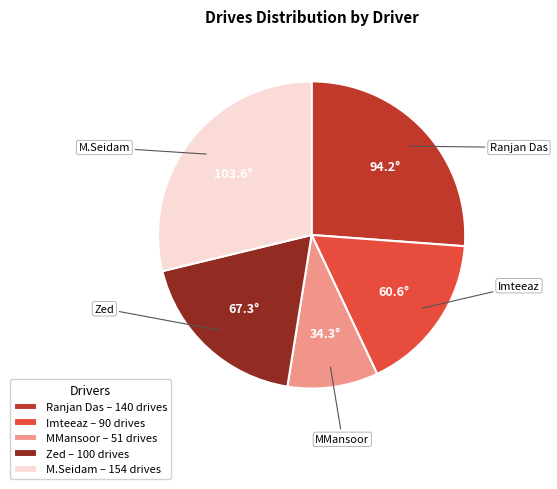

The Imteeaz – 90 drives slice represents 27% of the pie. True or false?

False